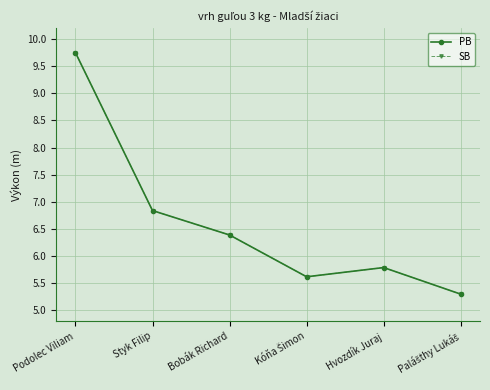

Does the chart have visible grid lines?

Yes